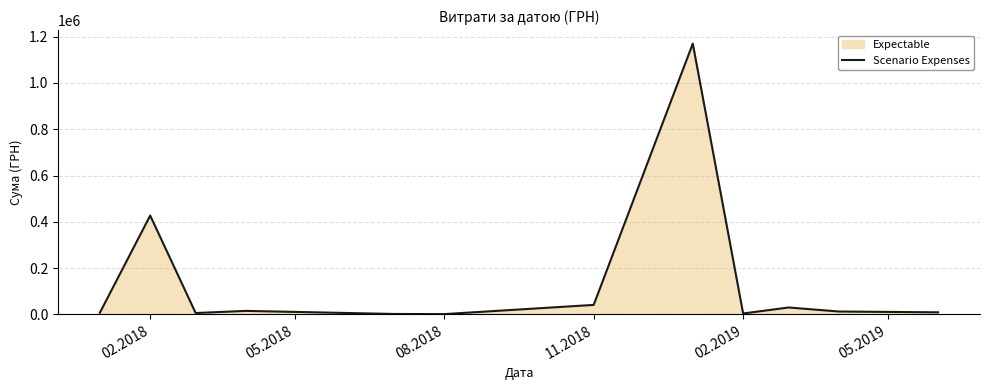

What is the difference between the maximum and minimum values?

1168361.1